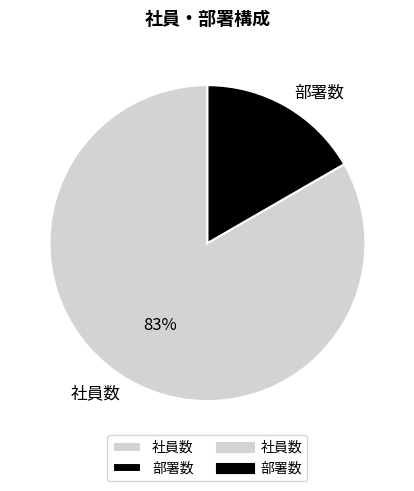

Which slice is the smallest?

部署数